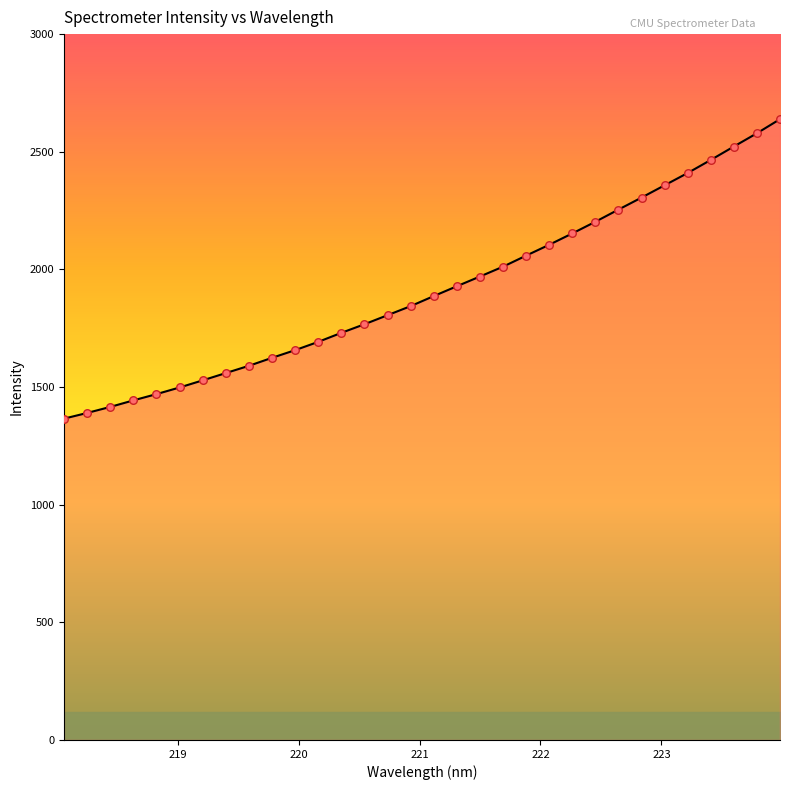

What is the minimum value shown in the chart?

1365.6